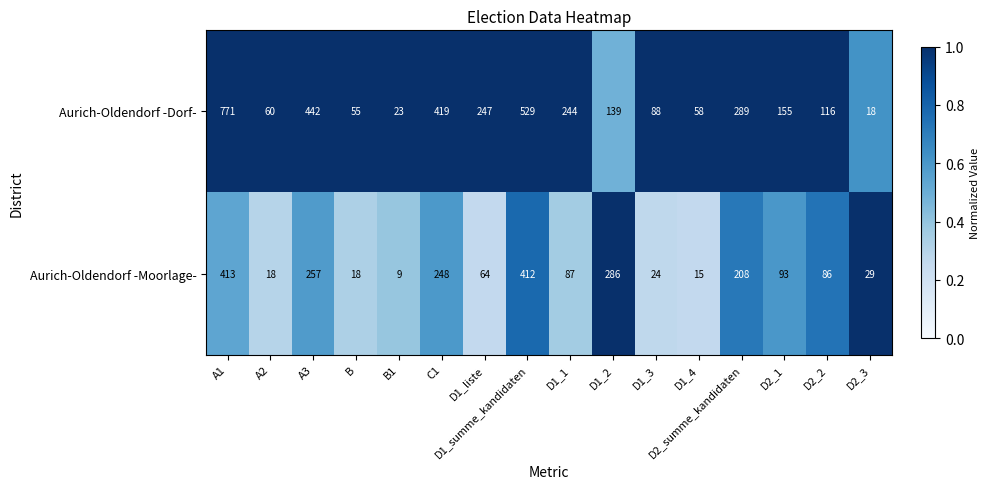

Rank the series by their average value, from lowest to highest.

Aurich-Oldendorf -Moorlage-, Aurich-Oldendorf -Dorf-